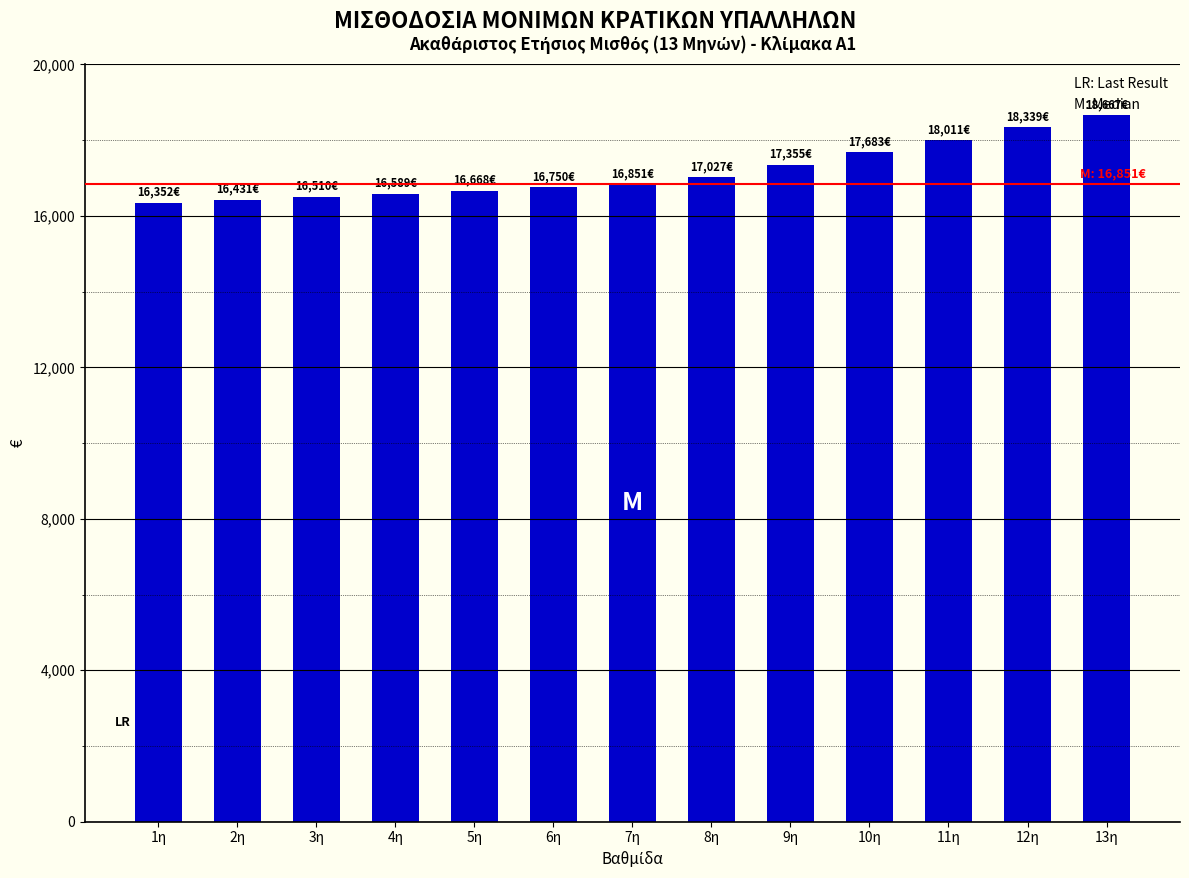

Approximately how many times larger is the value at 3η compared to 5η?

1.0